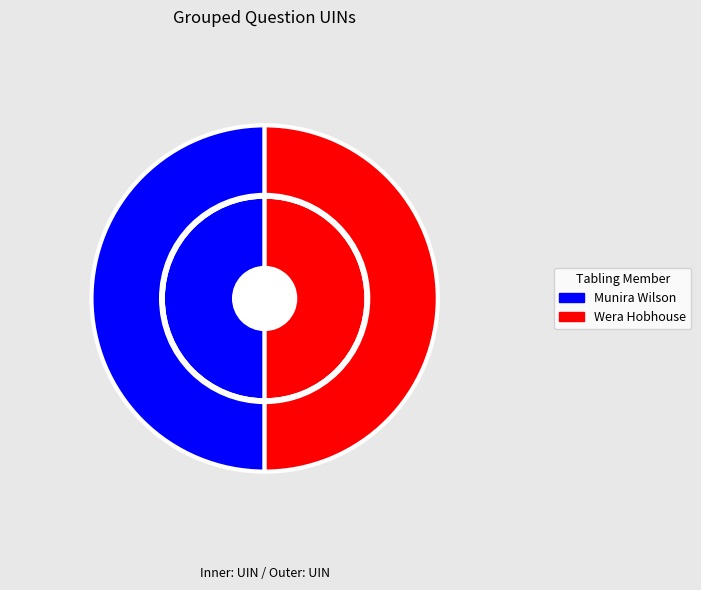

Do 901093 and 901110 together represent more than half of the pie?

Yes